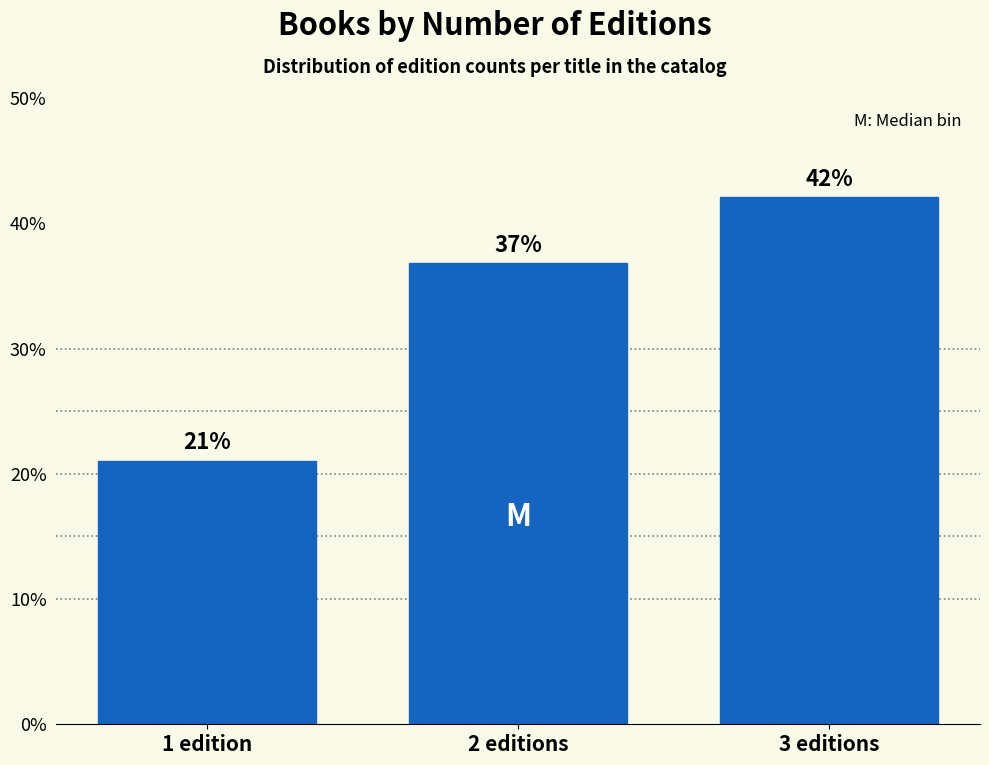

What is the sum of all values?

100.0